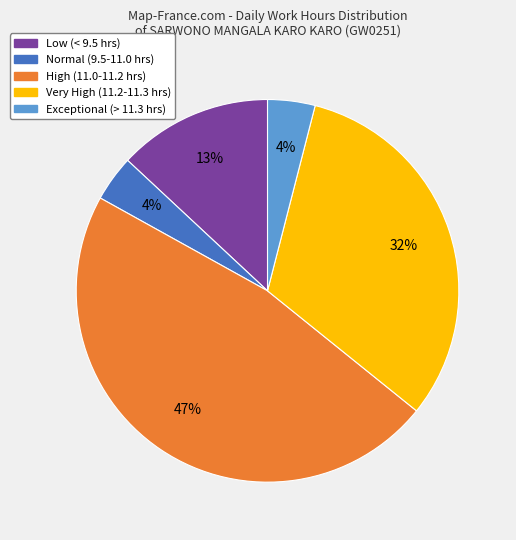

Is there any slice that represents more than half of the pie?

No